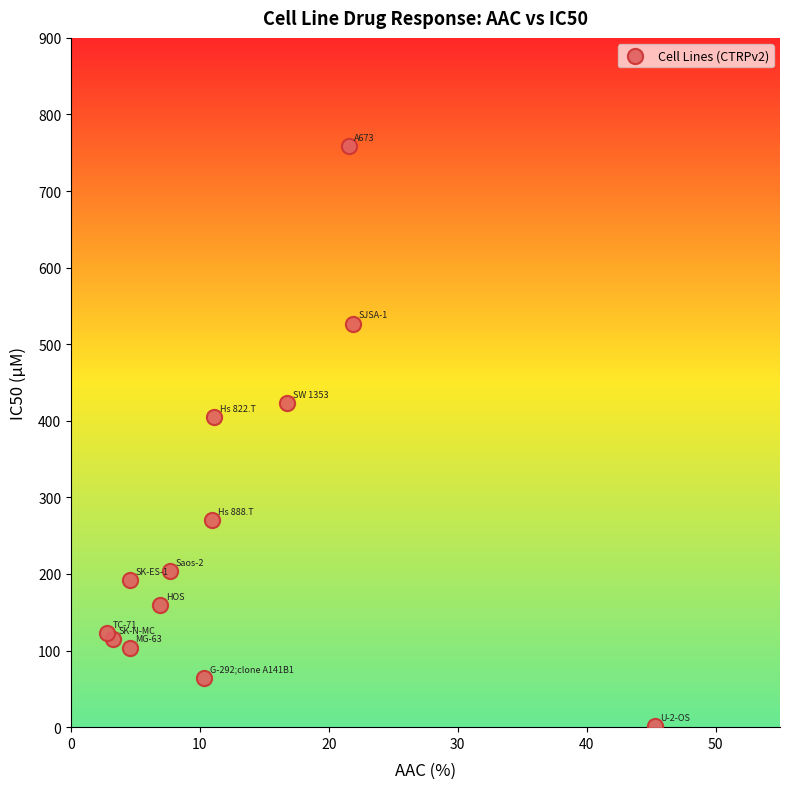

What Y value in the scatter plot is closest to 380?

405.0